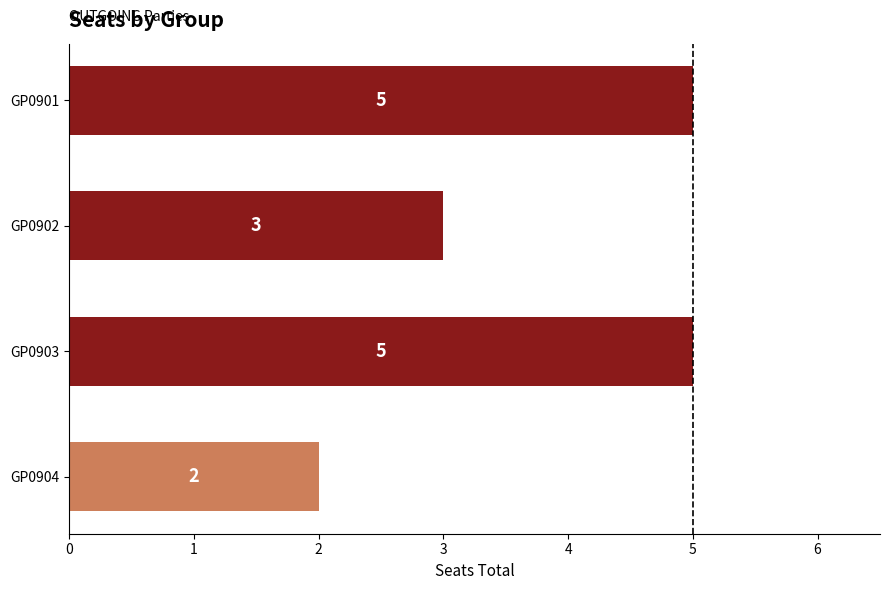

What is the difference between the maximum and second lowest values?

2